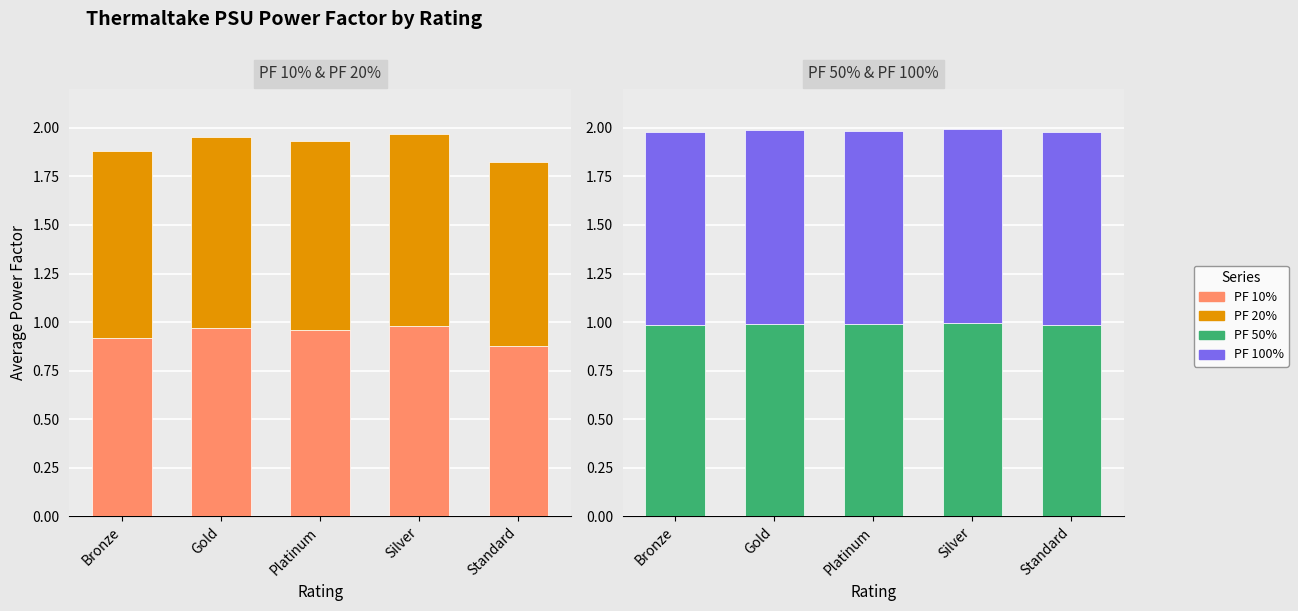

Between Platinum and Standard, which series saw the biggest shift?

PF 10%